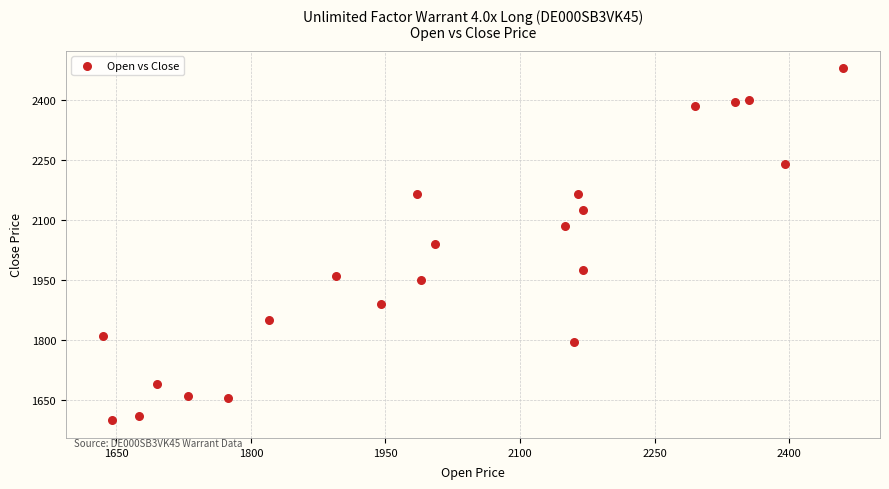

What is the range of X values (max minus min)?

825